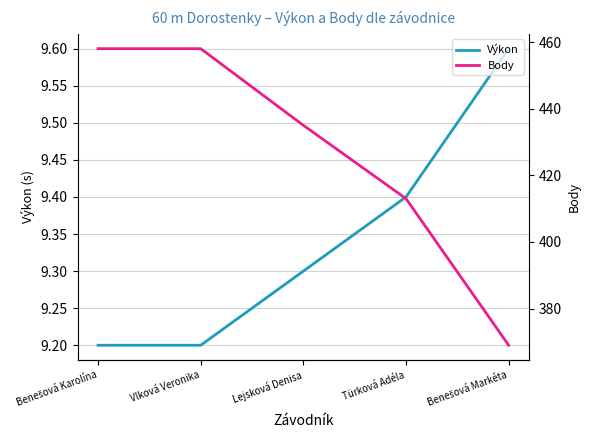

What is the sum of the Výkon values at Lejsková Denisa and Vlková Veronika?

18.5